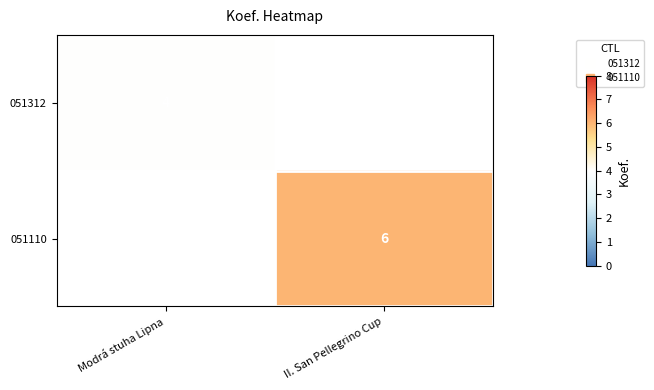

List the series in order of their overall mean, lowest first.

051312, 051110